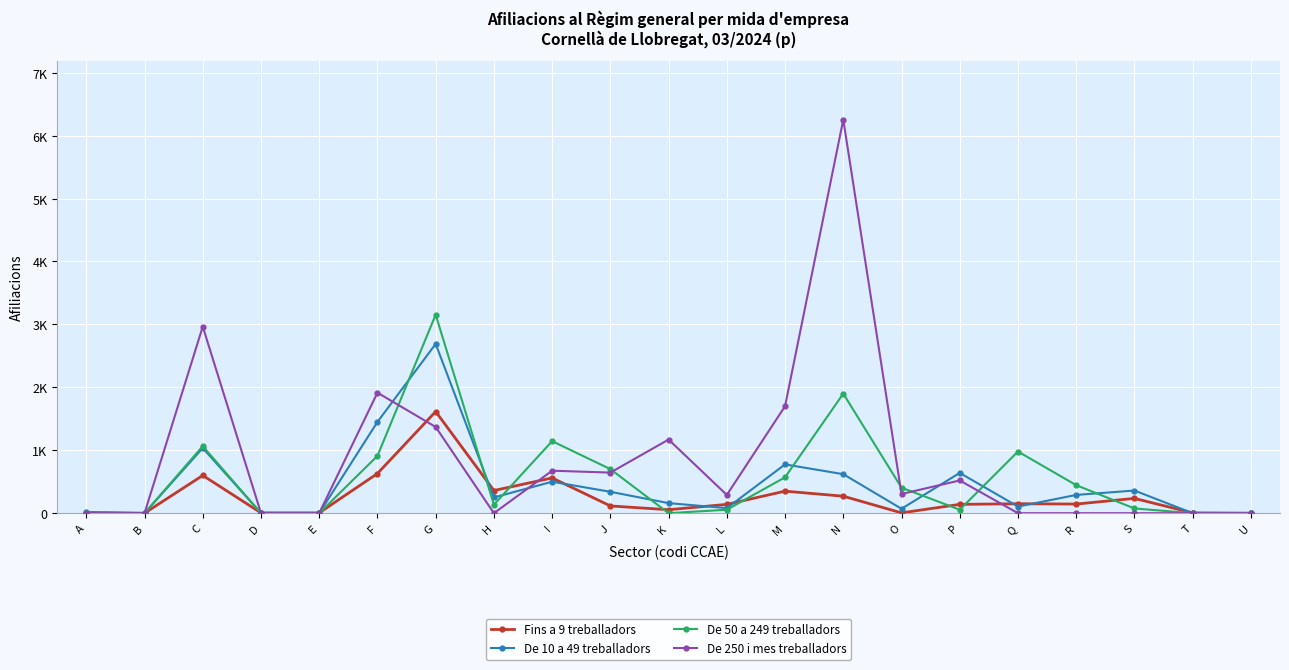

The value of De 10 a 49 treballadors at D is -927. True or false?

False